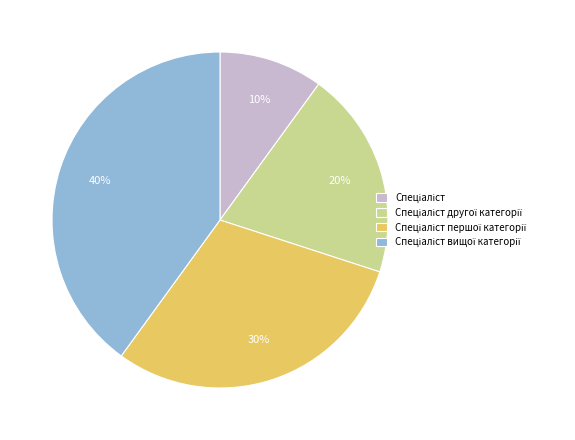

To the nearest percent, what is the average slice percentage?

25%